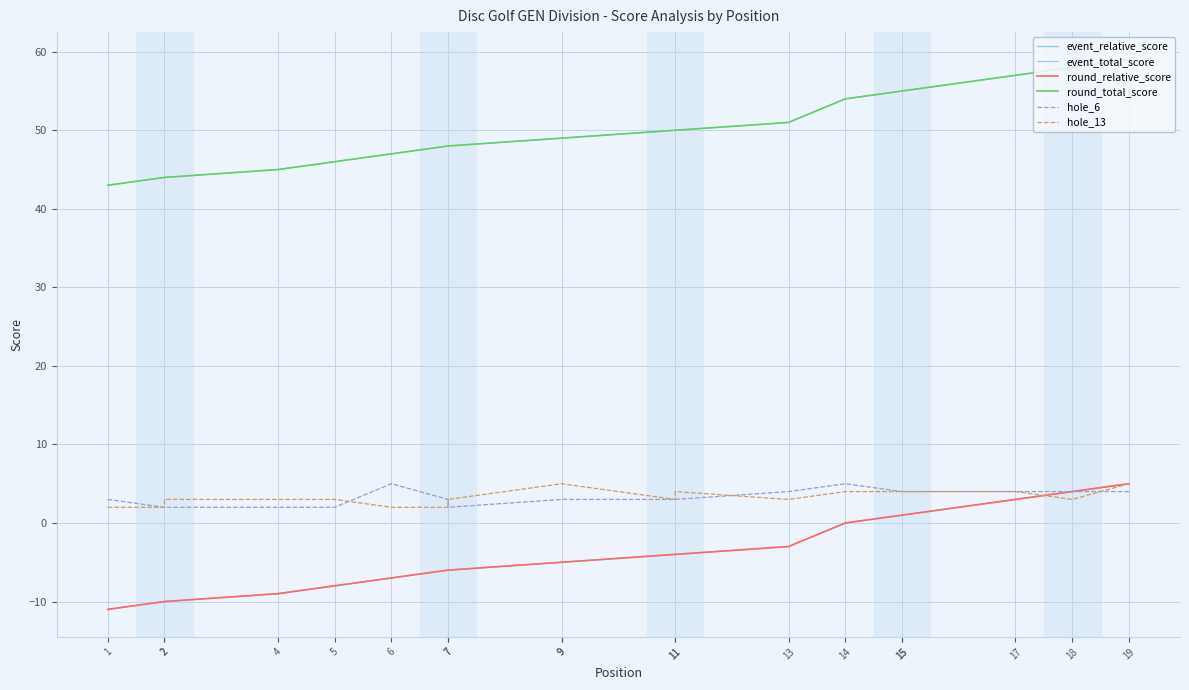

Does the chart display data point markers on the line(s)?

No